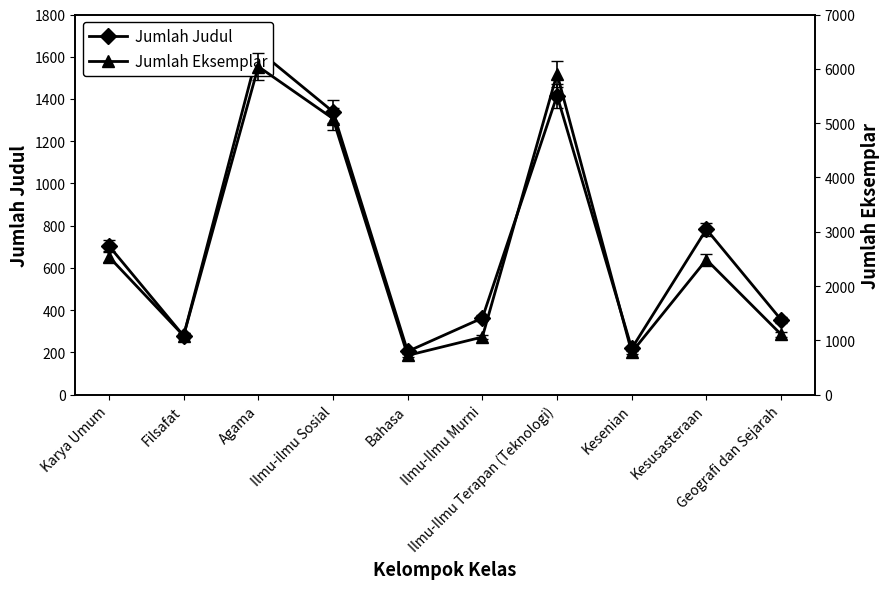

What is the difference between the maximum and second lowest values in the Jumlah Eksemplar series?

5261